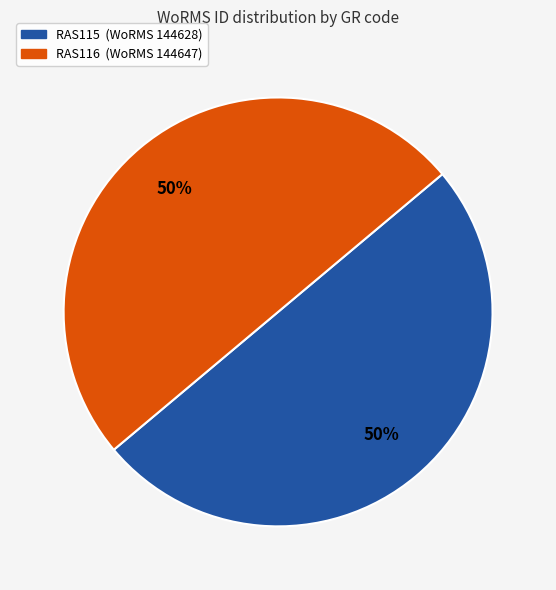

The RAS116 slice represents 63% of the pie. True or false?

False